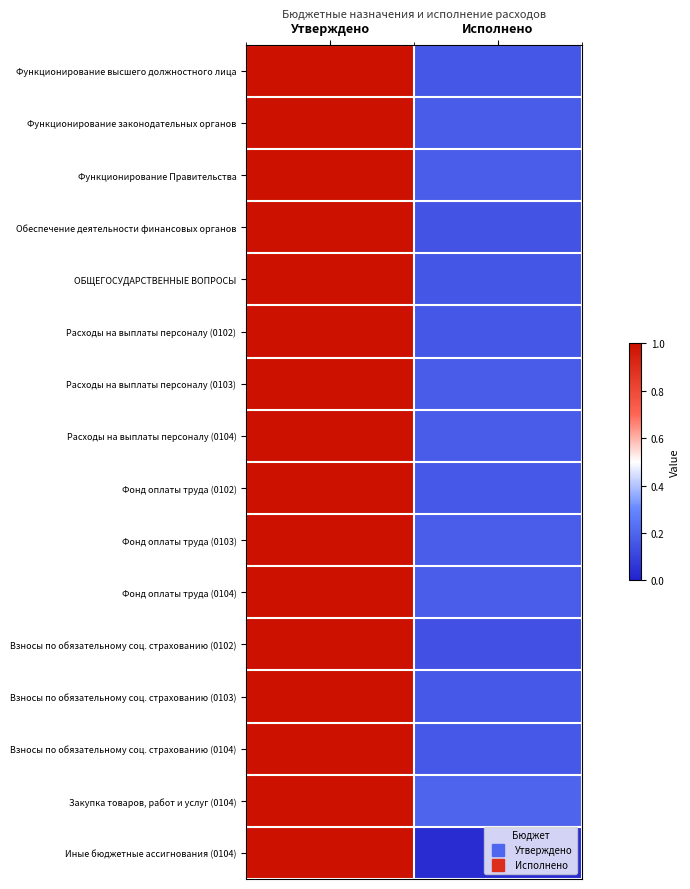

Between Утверждено and Исполнено, which is larger?

Утверждено